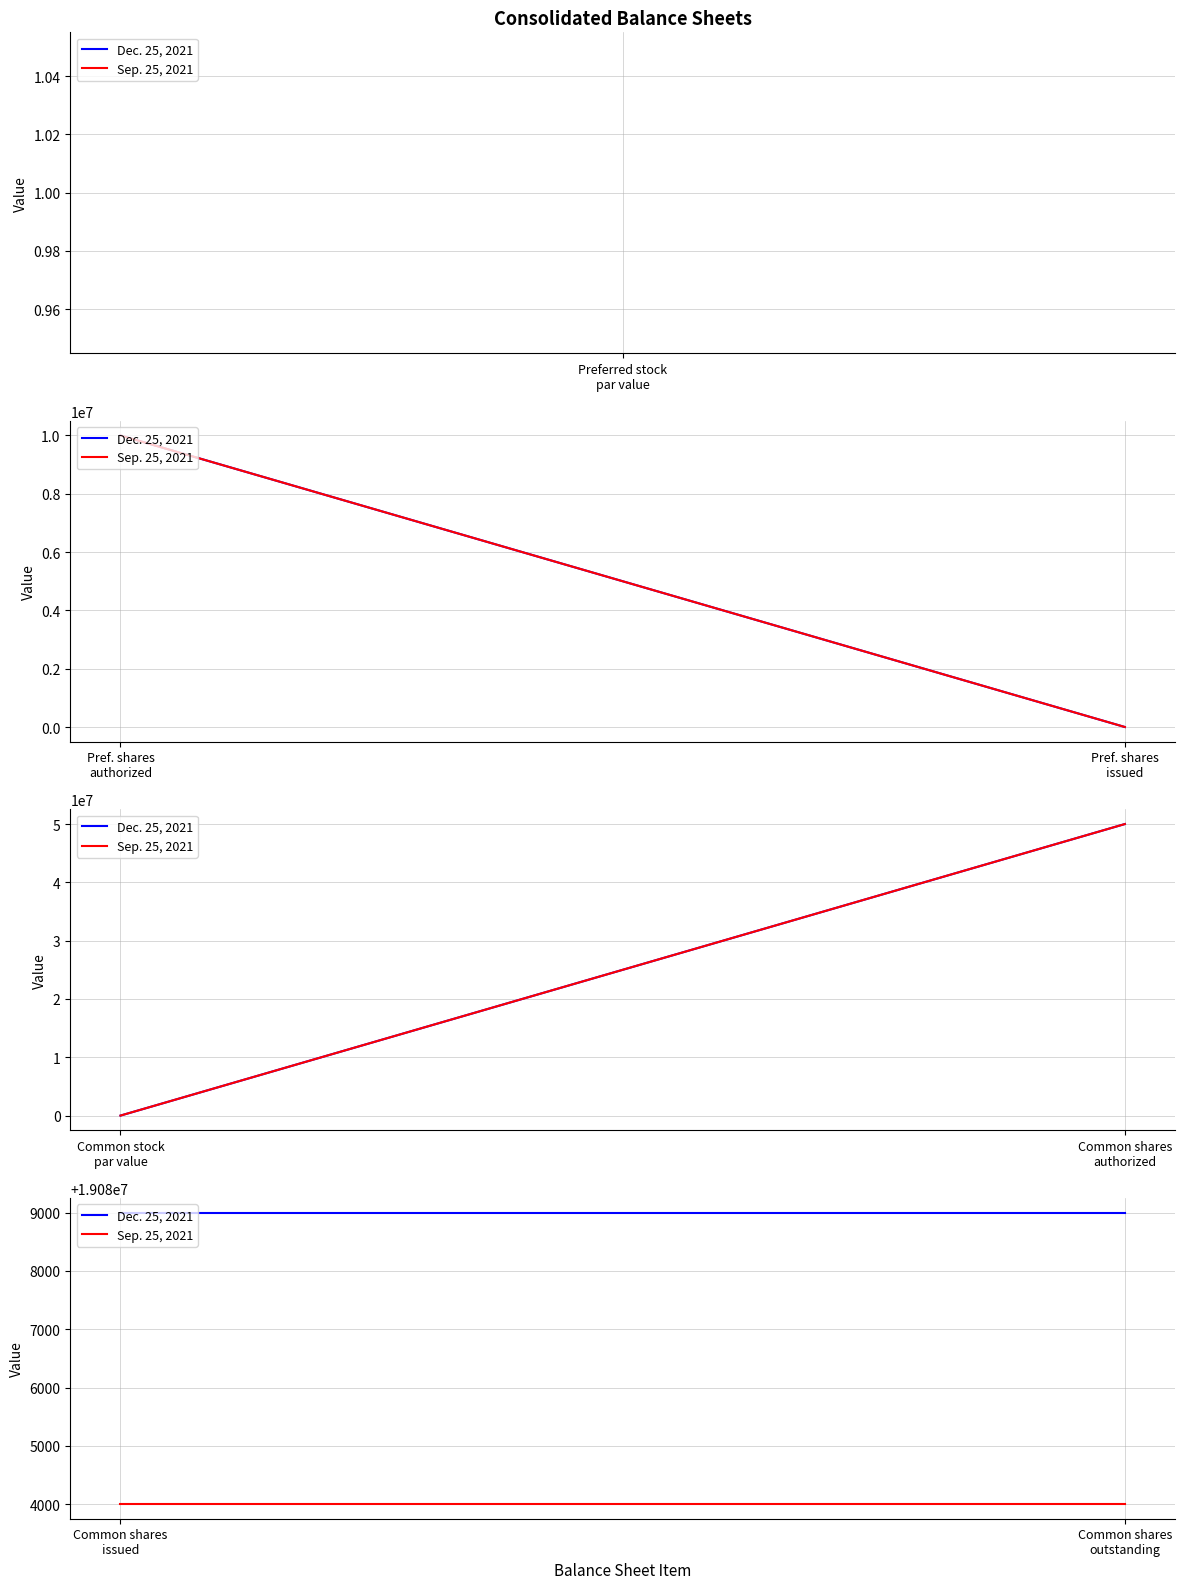

The value of Sep. 25, 2021 at Common shares outstanding is 26637734. True or false?

False